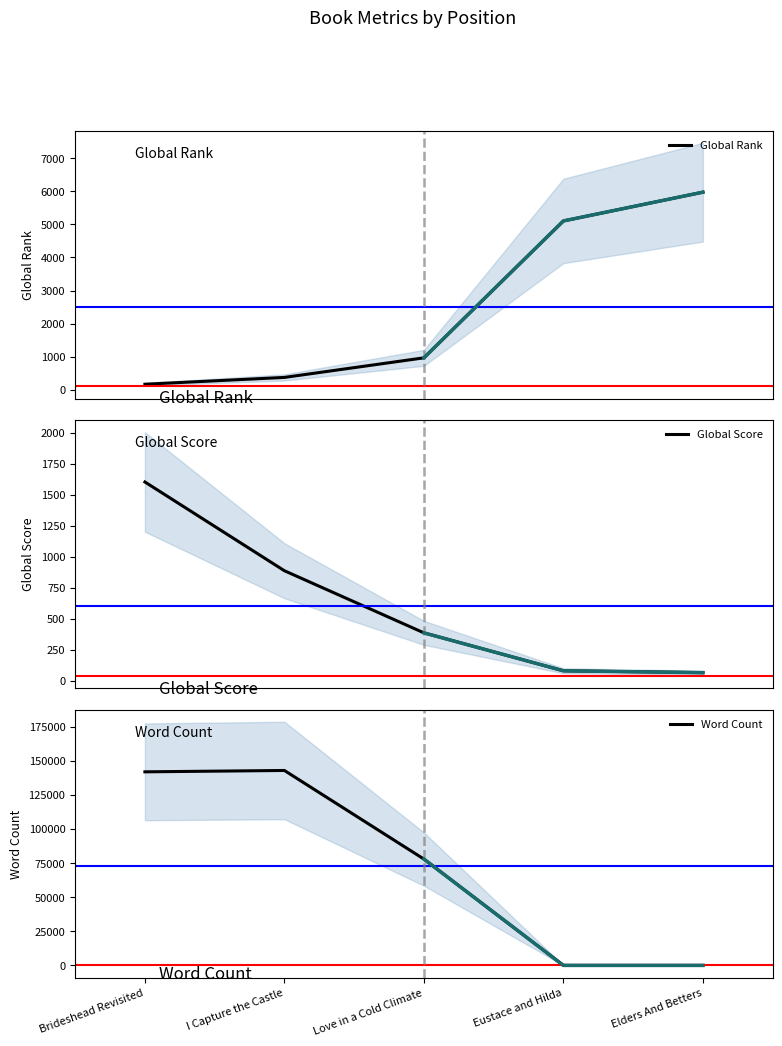

Reading left to right, what are all the values shown in this chart?

Global Rank: 167	373	965	5104	5974
Global Score: 1604	888	387	81	66
Word Count: 142000	143000	78000	0	0